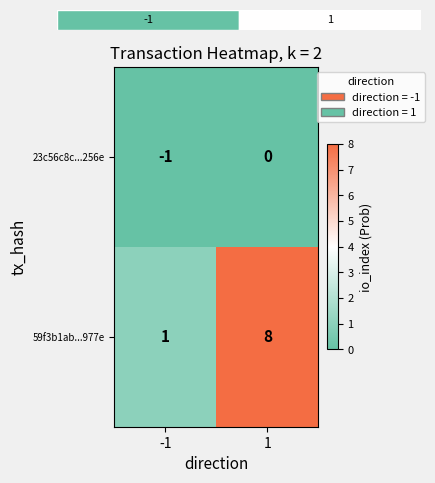

The 59f3b1ab...977e series shows 1 at -1. True or false?

True